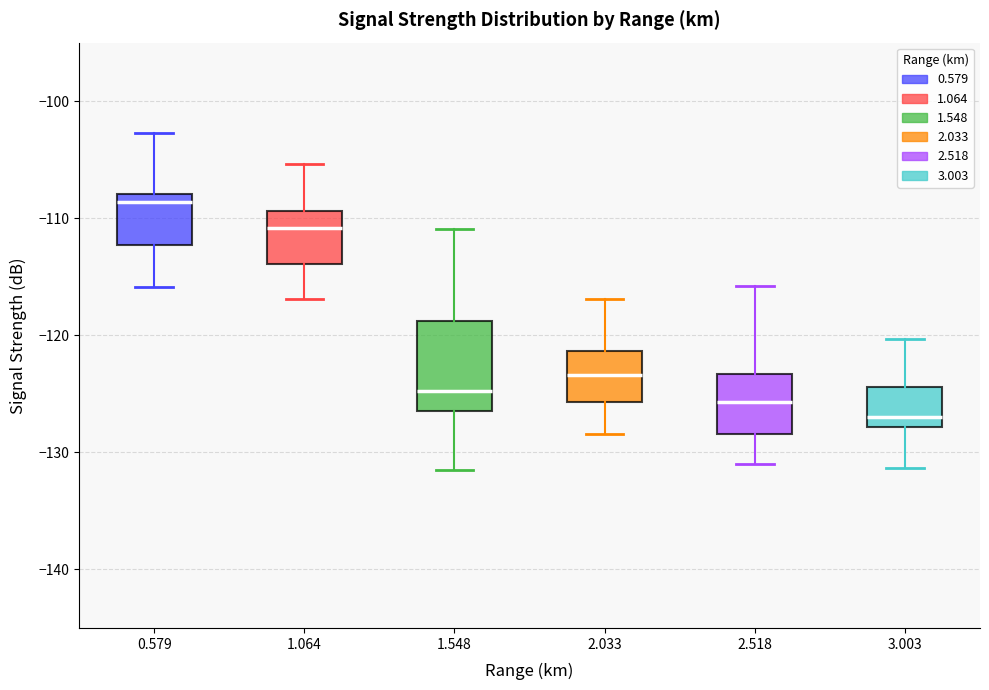

Reading left to right, transcribe this box plot: for each box, give where its median line is, the range the box spans, and where its two whiskers end, as read against the y-axis. The values are not printed on the chart, so give them approximately, as read against the axis.

0.579: median -109, box -112 to -108, whiskers -116 to -103
1.064: median -111, box -114 to -109, whiskers -117 to -105
1.548: median -125, box -126 to -119, whiskers -131 to -111
2.033: median -123, box -126 to -121, whiskers -128 to -117
2.518: median -126, box -128 to -123, whiskers -131 to -116
3.003: median -127, box -128 to -124, whiskers -131 to -120